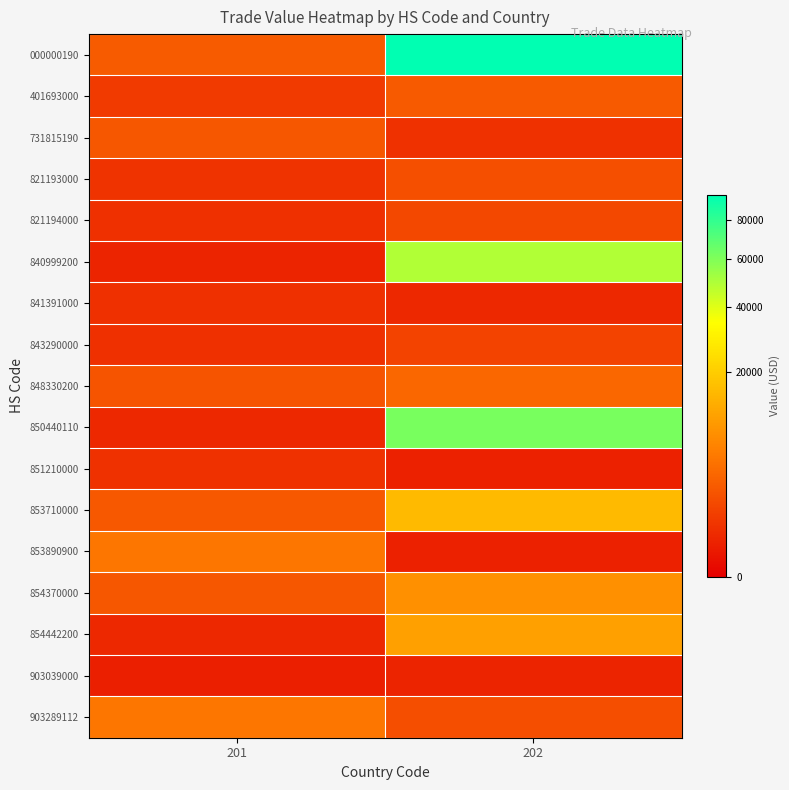

Between 201 and 202, which series saw the biggest shift?

000000190